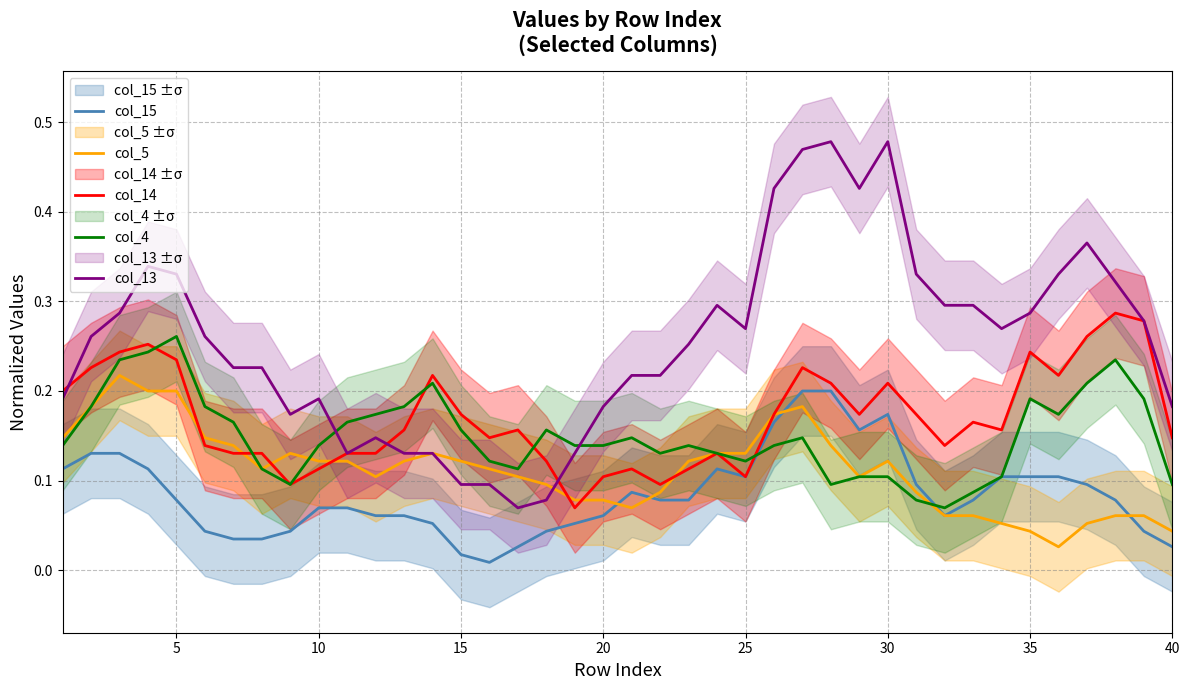

Is it true that col_5 equals 0.1 at 35?

False